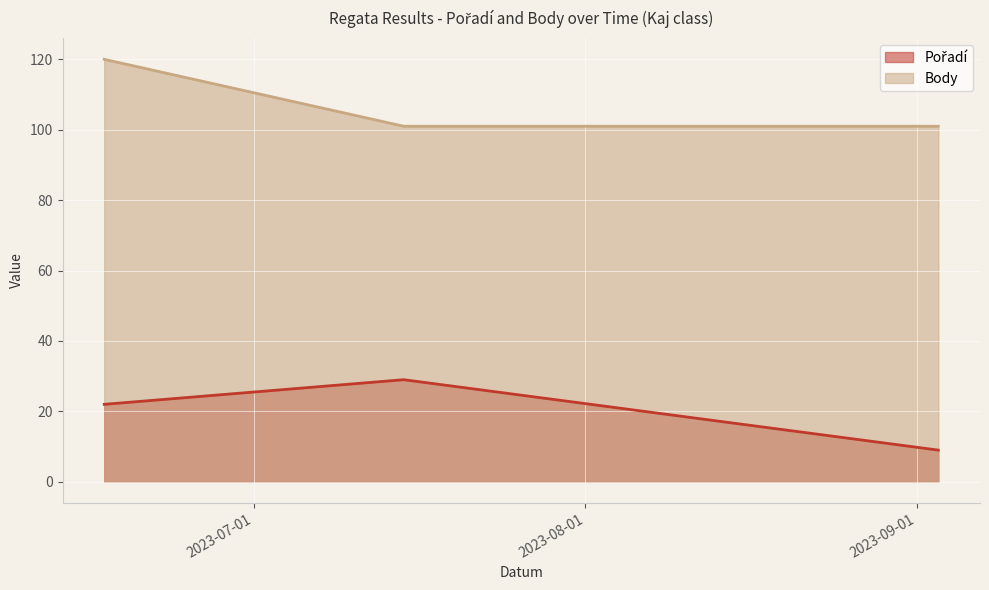

What is the value of the Pořadí point at the 3rd from the left?

9